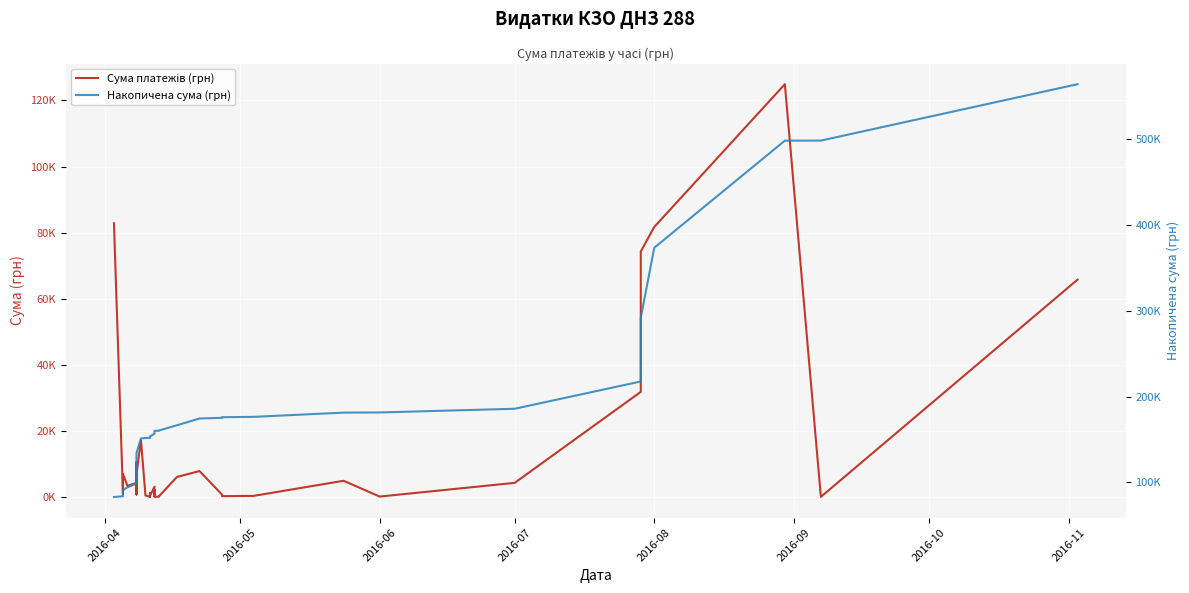

What position from the left is 2016-08?

5